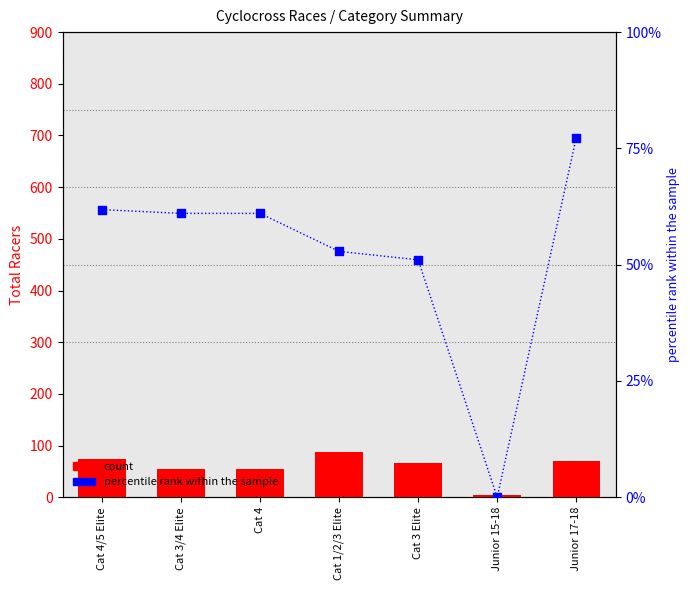

Which series has the largest total across all categories?

count